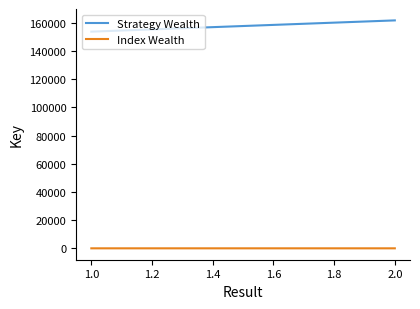

What is the highest value of the Index Wealth series?

2